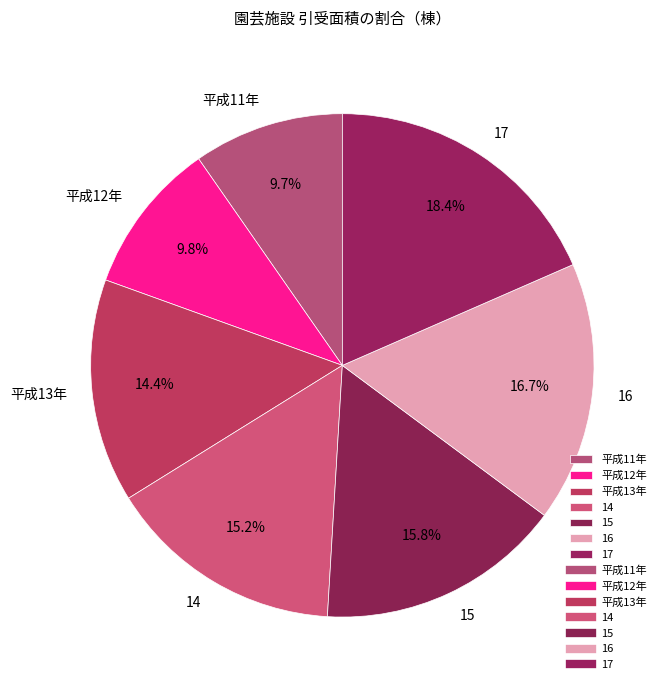

True or false: 17 accounts for 18% of the total.

True